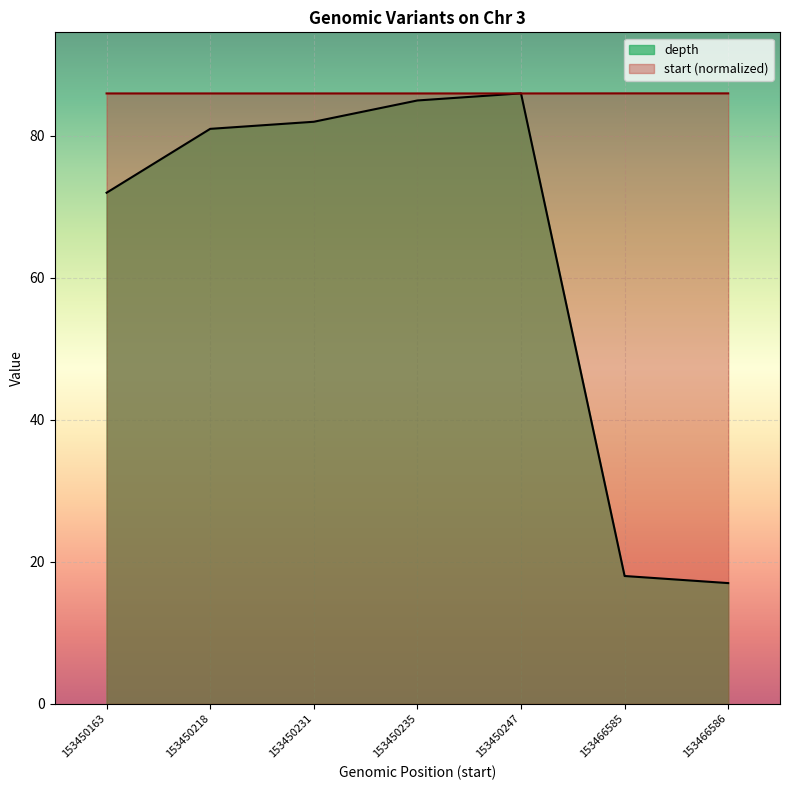

What is the average value of the depth series?

63.0